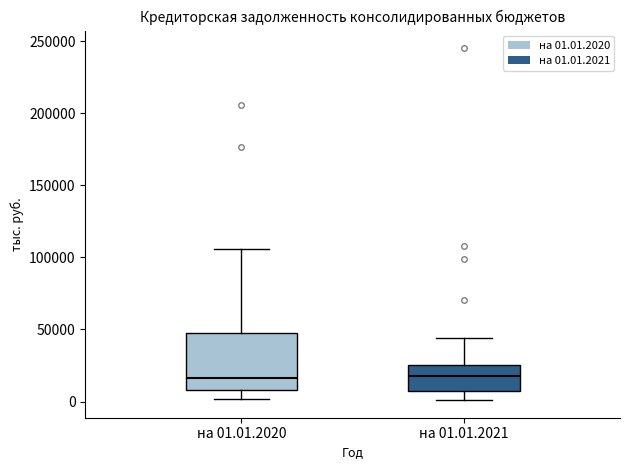

Reading left to right, transcribe this box plot: for each box, give where its median line is, the range the box spans, and where its two whiskers end, as read against the y-axis. The values are not printed on the chart, so give them approximately, as read against the axis.

на 01.01.2020: median 15000, box 10000 to 50000, whiskers 0 to 105000
на 01.01.2021: median 20000, box 5000 to 25000, whiskers 0 to 45000